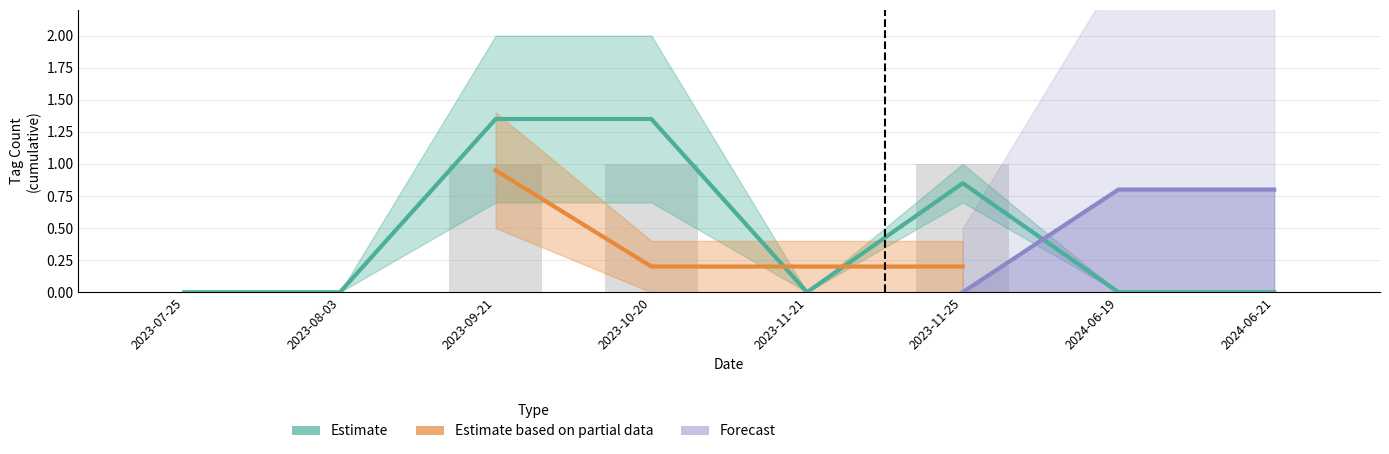

The value of INFRASTRUCTURE at 2023-11-21 is 0. True or false?

False